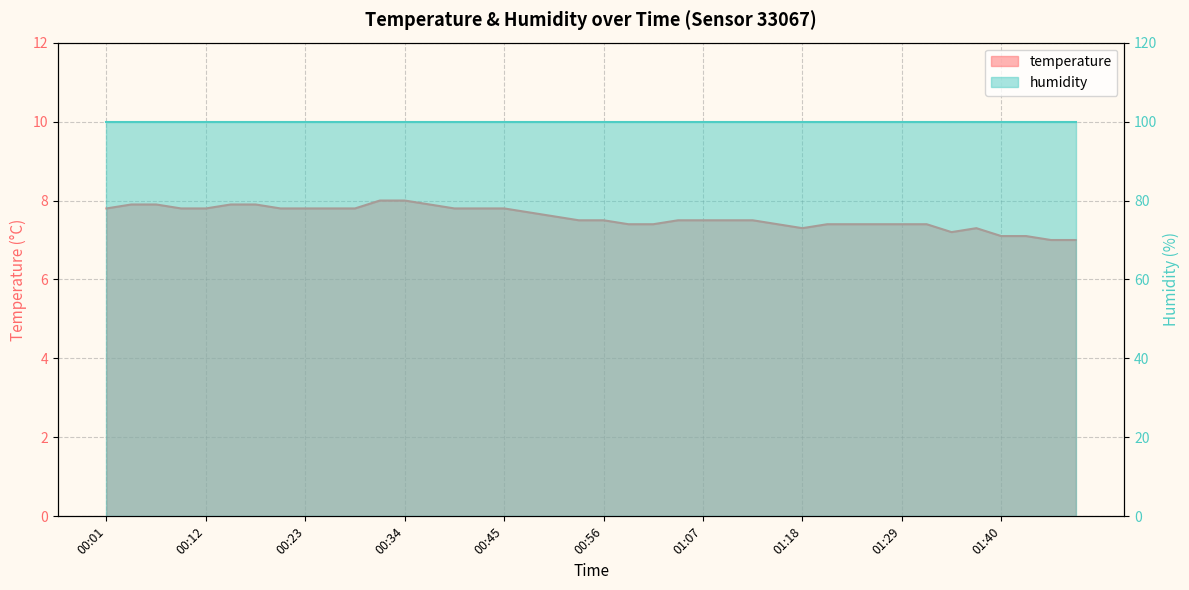

At which category does the chart reach its minimum across all series?

01:46